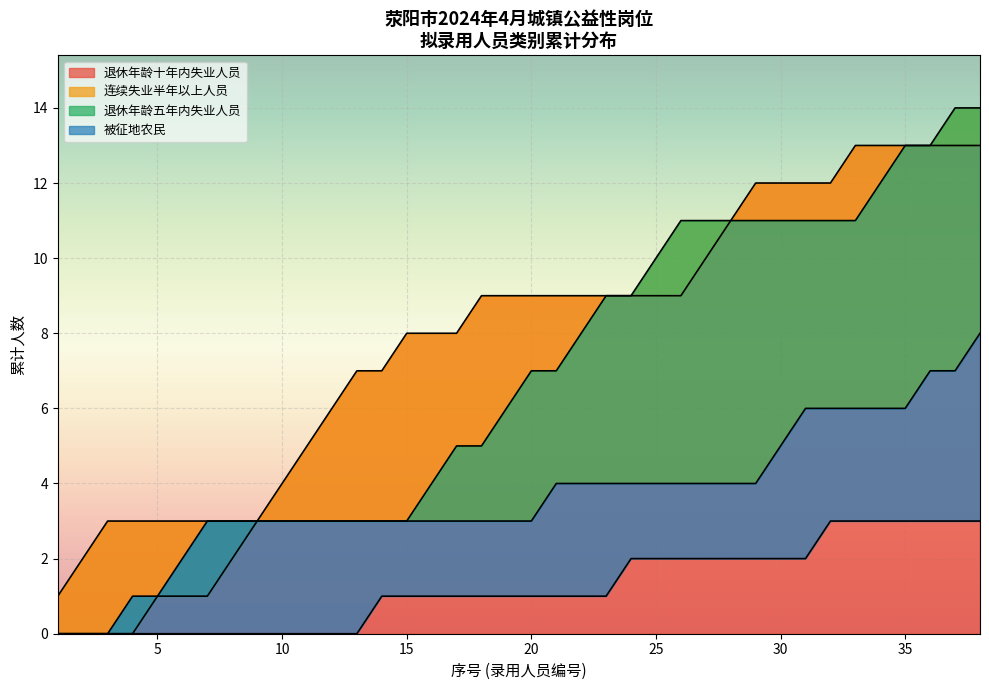

What is the maximum value for 退休年龄十年内失业人员?

13